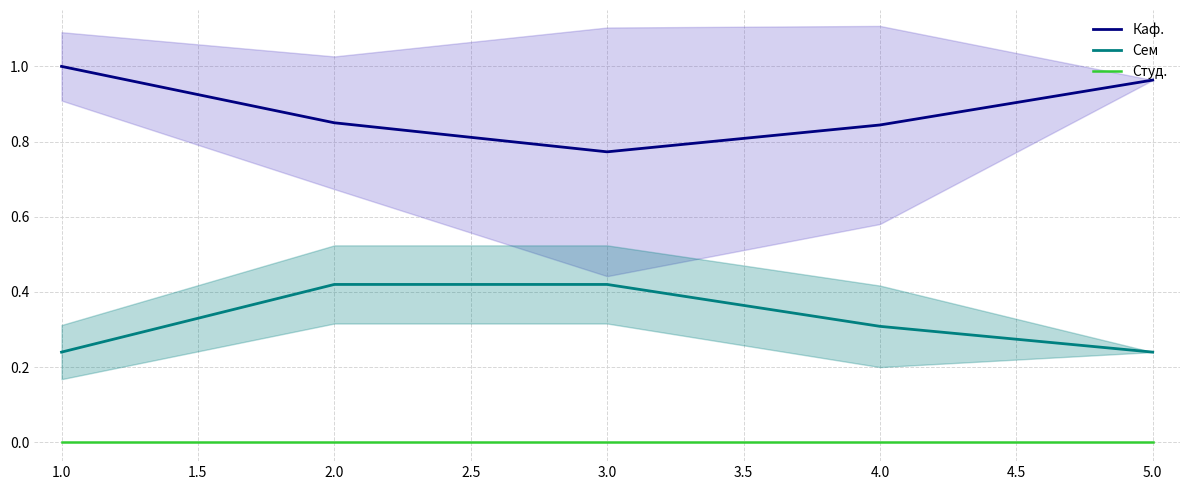

Is the value of Сем at 1.0 greater than the value of Каф. at 2.0?

No